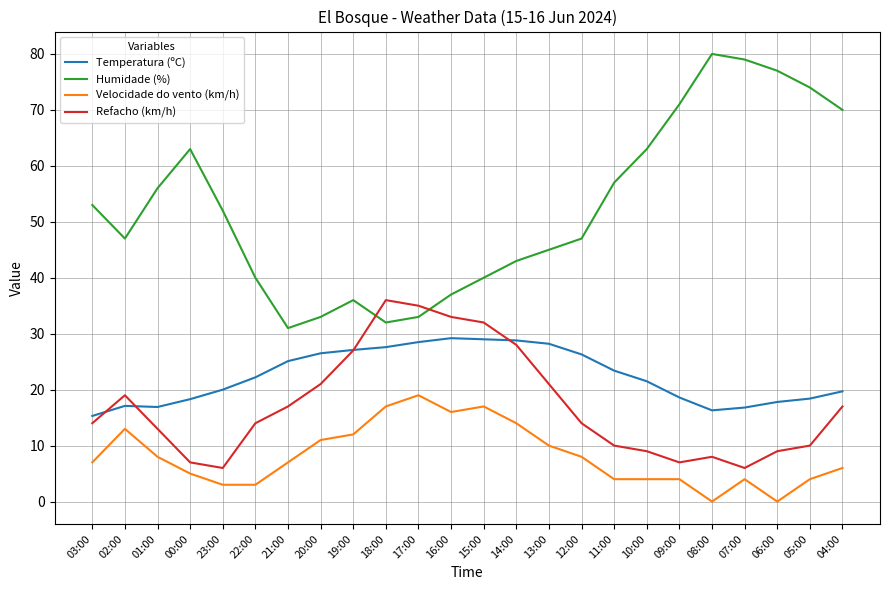

What position from the left is 08:00?

20